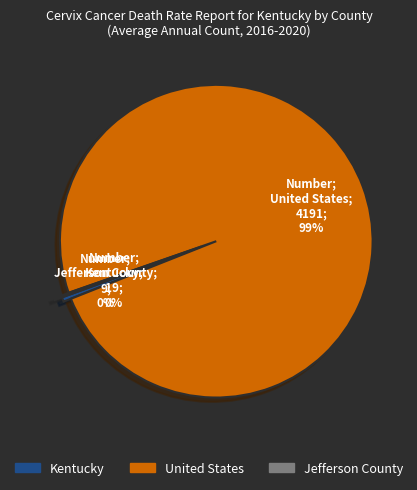

Do United States and Kentucky together represent more than half of the pie?

Yes